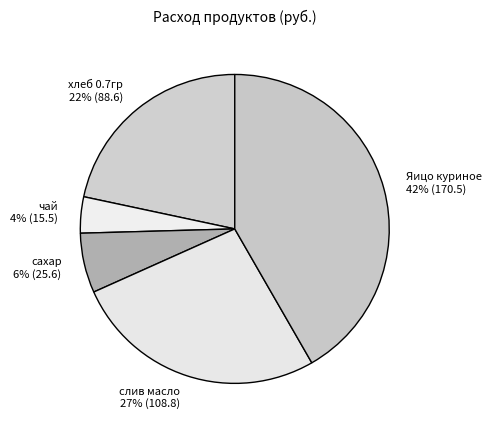

Is it true that слив масло is 27% of the pie?

True